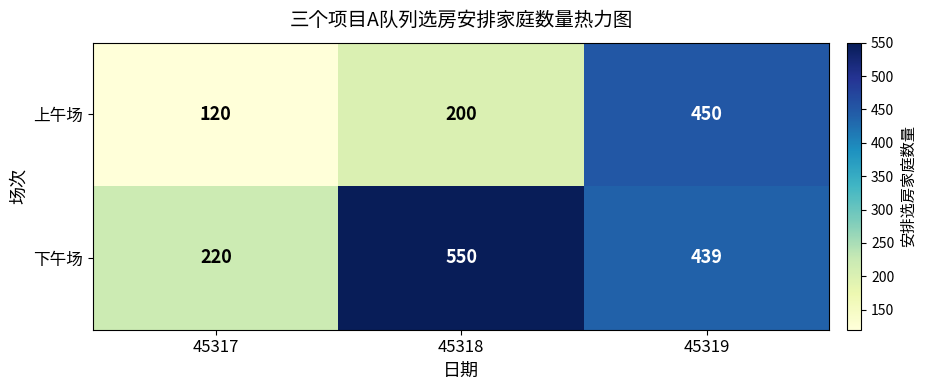

Where is 上午场 nearest to the value 285?

45318